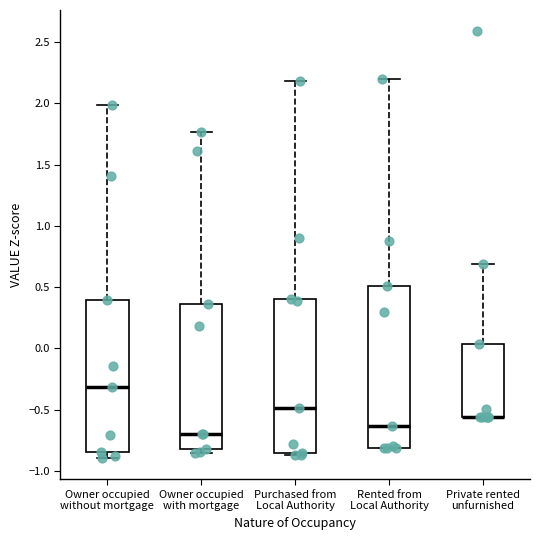

Reading left to right, transcribe this box plot: for each box, give where its median line is, the range the box spans, and where its two whiskers end, as read against the y-axis. The values are not printed on the chart, so give them approximately, as read against the axis.

Owner occupied without mortgage: median -0.30, box -0.85 to 0.40, whiskers -0.90 to 2.00
Owner occupied with mortgage: median -0.70, box -0.80 to 0.35, whiskers -0.85 to 1.75
Purchased from Local Authority: median -0.50, box -0.85 to 0.40, whiskers -0.85 (just below the box's lower edge) to 2.20
Rented from Local Authority: median -0.65, box -0.80 to 0.50, whiskers -0.80 to 2.20
Private rented unfurnished: median -0.55 (drawn on the box's lower edge), box -0.55 to 0.05, whiskers -0.55 to 0.70